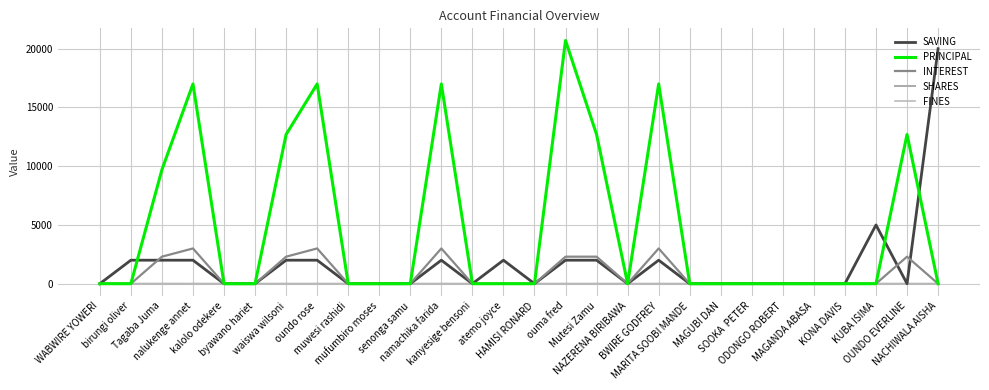

How many lines are shown in the chart?

5